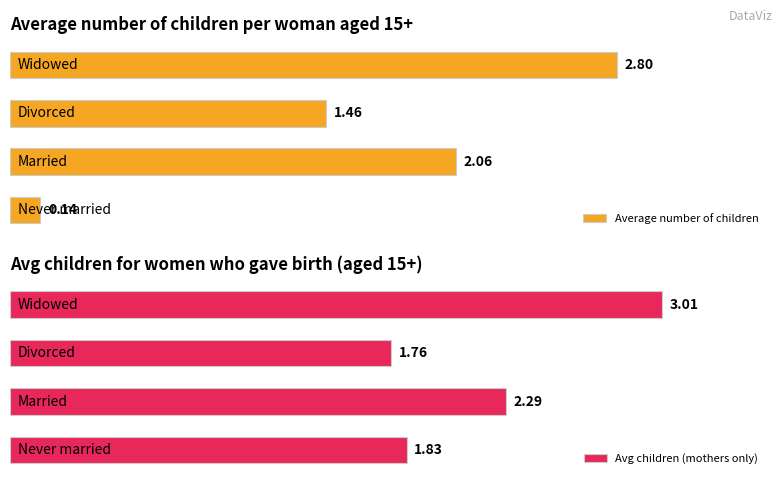

Are the bars grouped side by side (vs. stacked)?

Yes